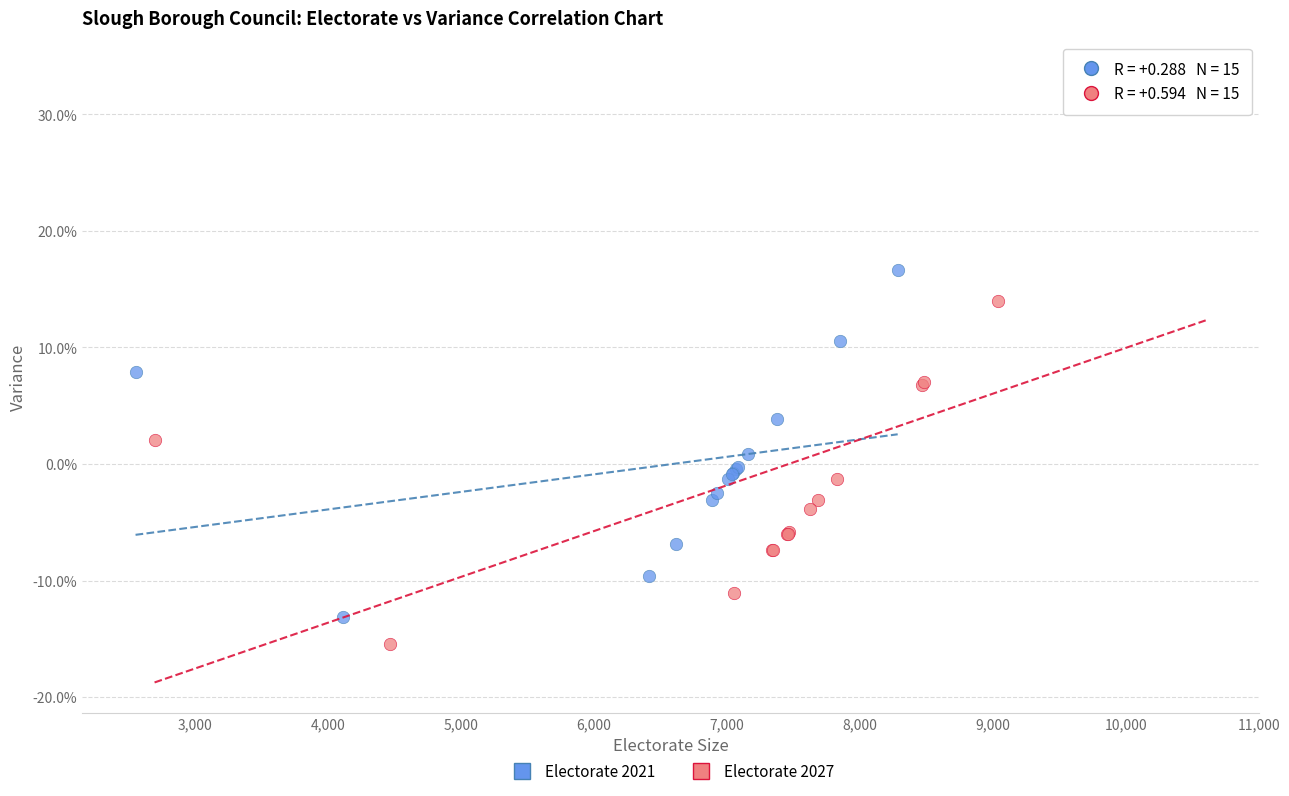

What are all the series names shown in the legend?

Electorate 2021, Electorate 2027